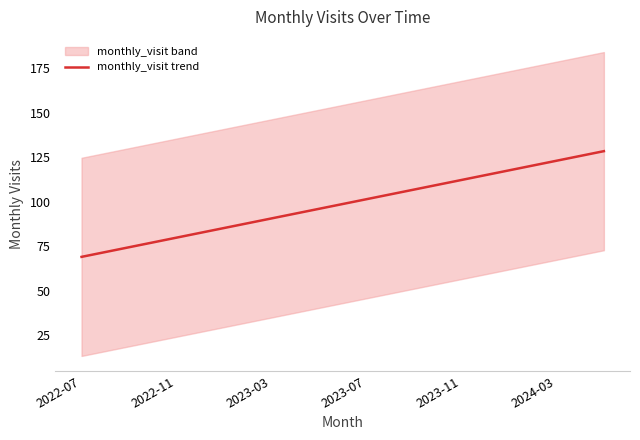

What is the minimum value for monthly_visit trend?

69.0